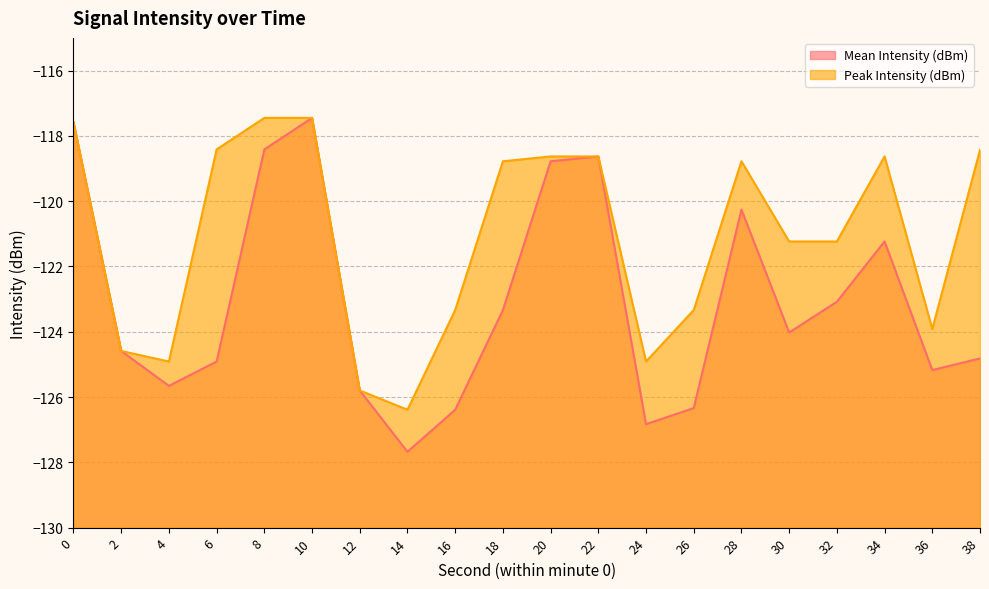

Reading right to left, extract all data points from this chart.

Mean Intensity (dBm): 38=-124.8	36=-125.2	34=-121.2	32=-123.1	30=-124.0	28=-120.3	26=-126.3	24=-126.8	22=-118.6	20=-118.8	18=-123.3	16=-126.4	14=-127.7	12=-125.8	10=-117.4	8=-118.4	6=-124.9	4=-125.7	2=-124.6	0=-117.6
Peak Intensity (dBm): 38=-118.4	36=-123.9	34=-118.6	32=-121.2	30=-121.2	28=-118.8	26=-123.3	24=-124.9	22=-118.6	20=-118.6	18=-118.8	16=-123.3	14=-126.4	12=-125.8	10=-117.4	8=-117.4	6=-118.4	4=-124.9	2=-124.6	0=-117.6